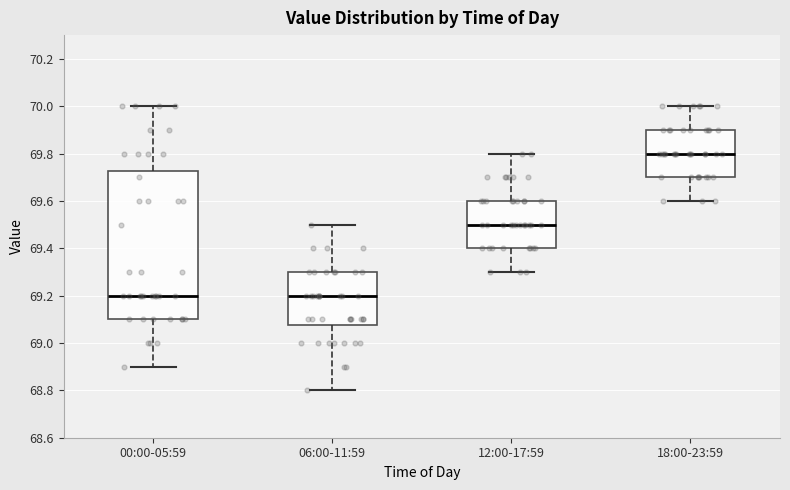

Comparing the boxes themselves (not the whiskers), which one is the tallest?

00:00-05:59